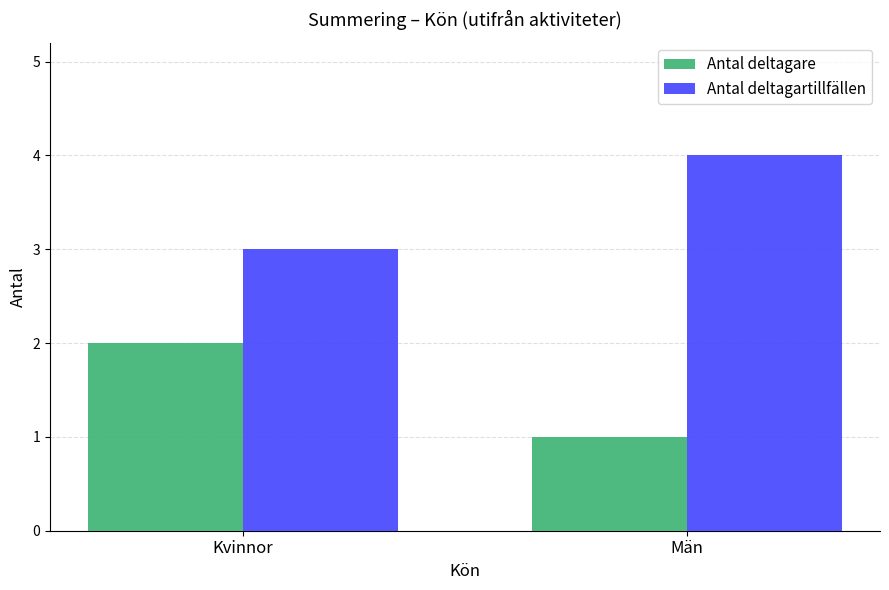

Reading left to right, list all the values displayed in this chart.

Antal deltagare: Kvinnor=2	Män=1
Antal deltagartillfällen: Kvinnor=3	Män=4